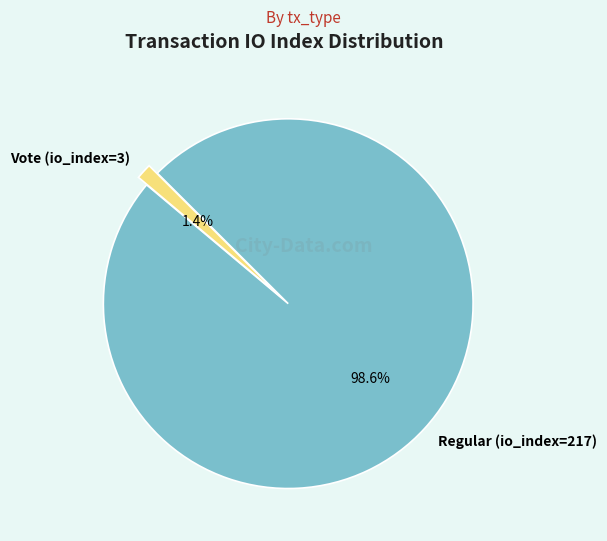

Between Regular (io_index=217) and Vote (io_index=3), which is larger?

Regular (io_index=217)